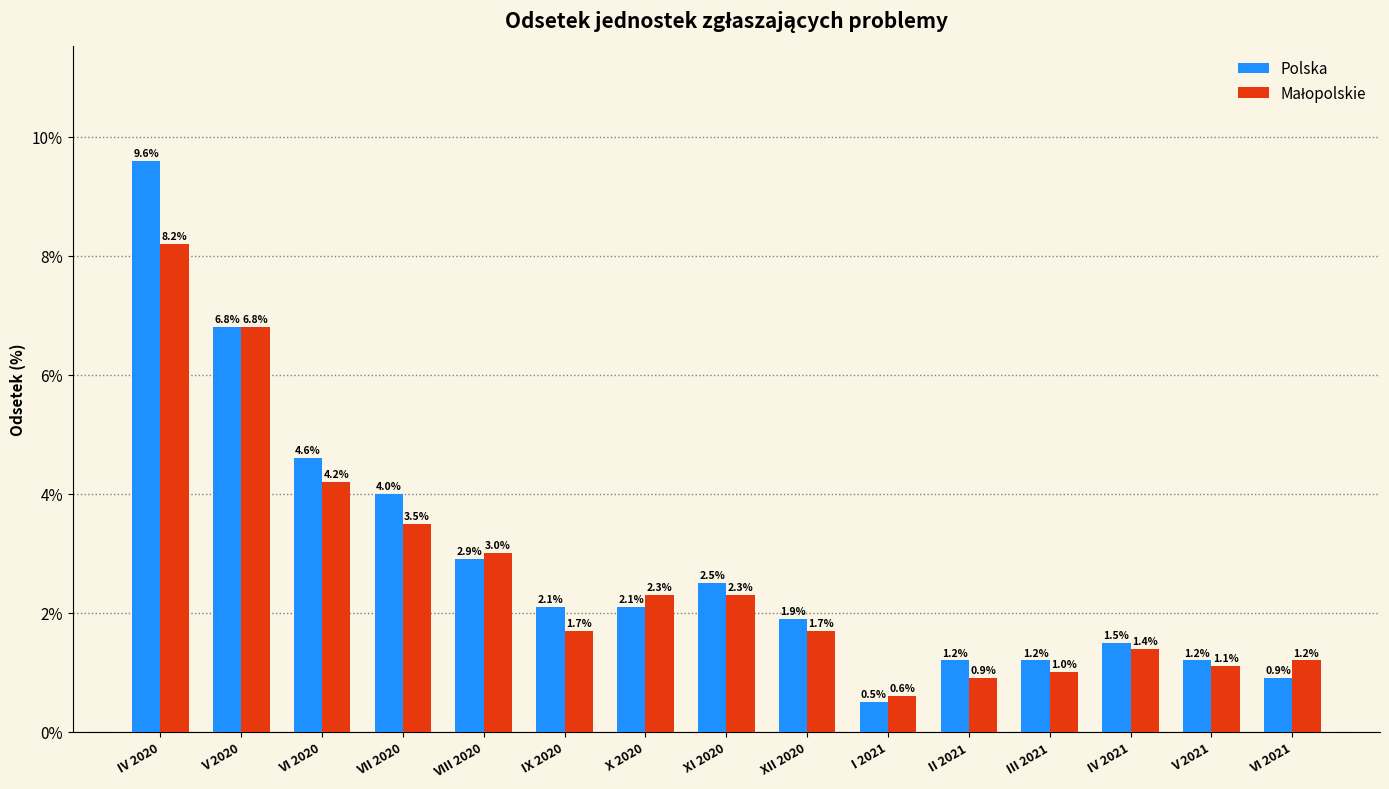

Where is Polska nearest to the value 5?

VI 2020